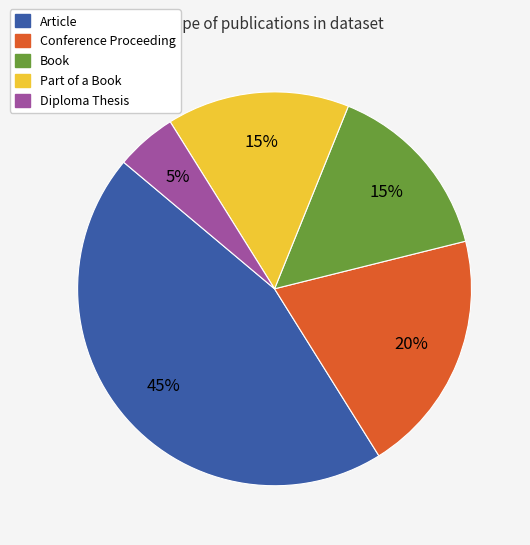

To the nearest percent, what is the average slice percentage?

20%